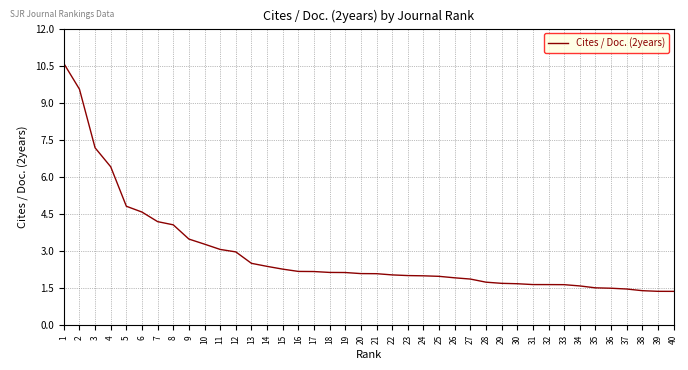

How many lines are shown in the chart?

1